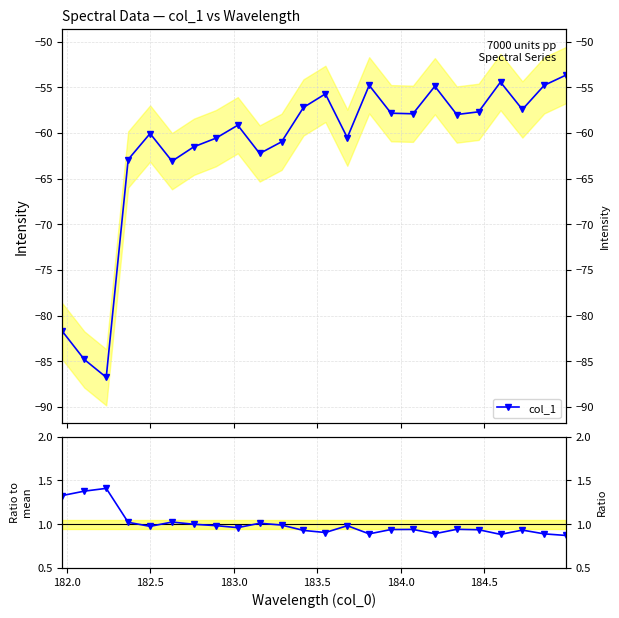

Is the value of Ratio to mean at 22 greater than the value of col_1 at 20?

Yes